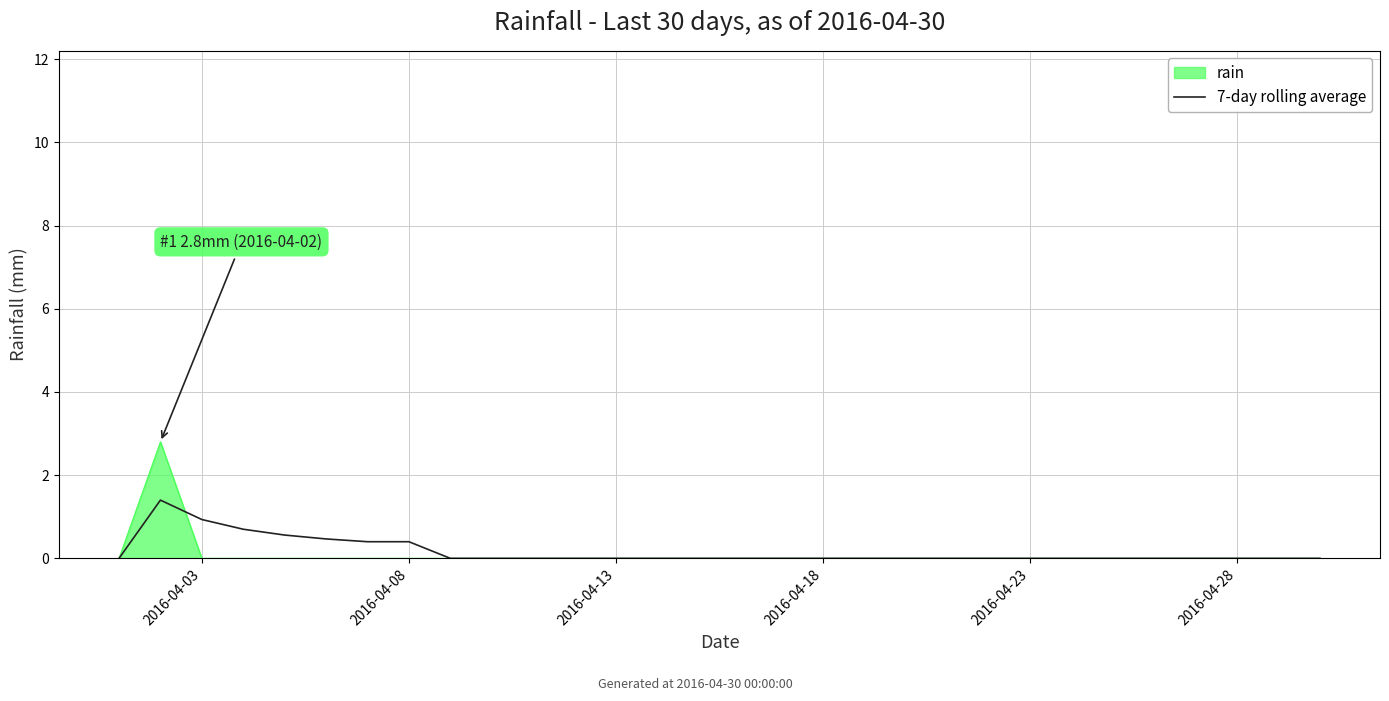

Which series has the largest range (max minus min)?

rain